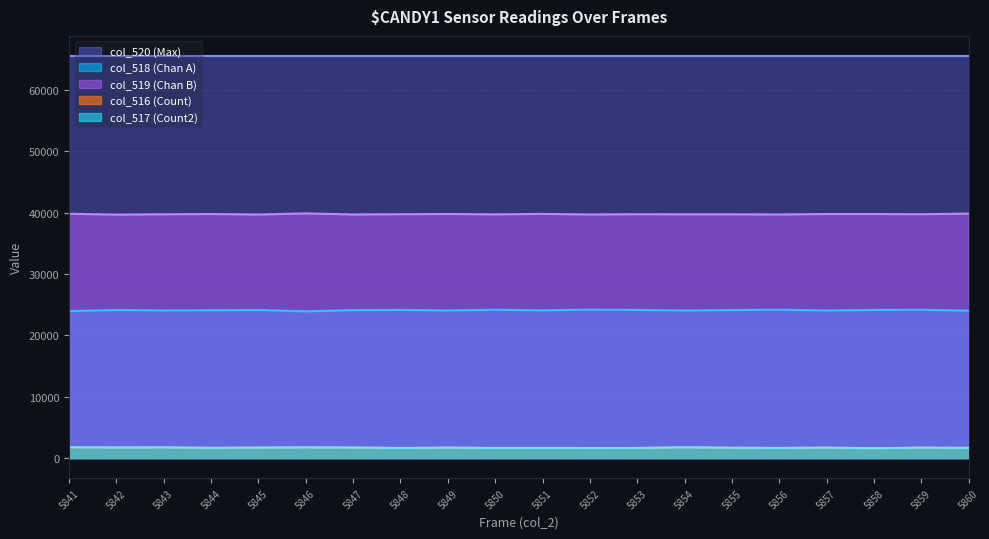

At which label is col_517 closest to 1683?

5855